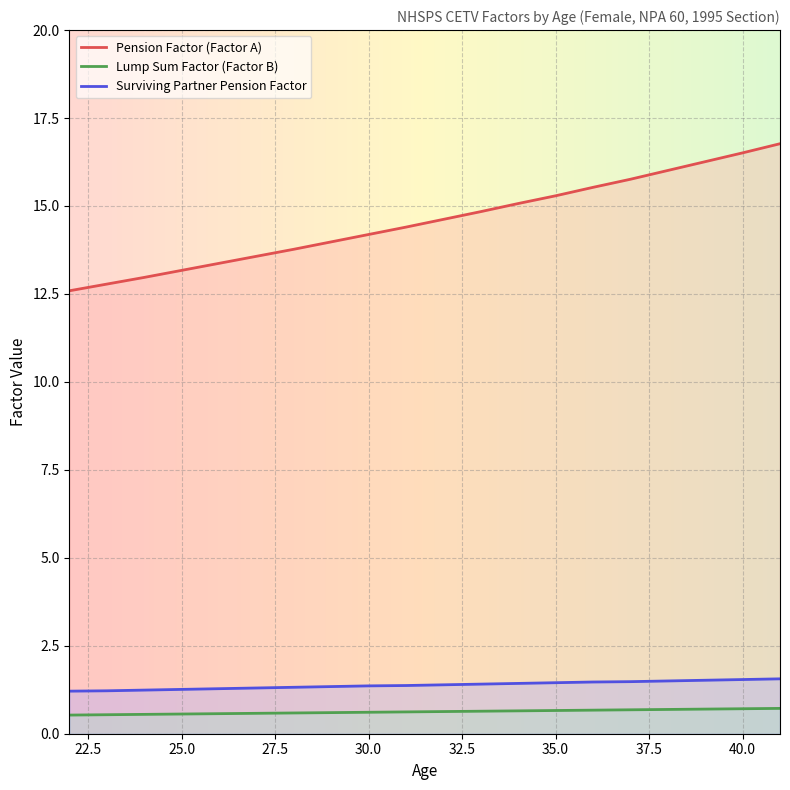

Reading left to right, transcribe all the data shown in this chart.

Pension Factor (Factor A): 22=12.6	23=12.8	24=13.0	25=13.2	26=13.4	27=13.6	28=13.8	29=14.0	30=14.2	31=14.4	32=14.6	33=14.8	34=15.1	35=15.3	36=15.5	37=15.8	38=16.0	39=16.3	40=16.5	41=16.8
Lump Sum Factor (Factor B): 22=0.5	23=0.5	24=0.6	25=0.6	26=0.6	27=0.6	28=0.6	29=0.6	30=0.6	31=0.6	32=0.6	33=0.6	34=0.7	35=0.7	36=0.7	37=0.7	38=0.7	39=0.7	40=0.7	41=0.7
Surviving Partner Pension Factor: 22=1.2	23=1.2	24=1.2	25=1.3	26=1.3	27=1.3	28=1.3	29=1.3	30=1.4	31=1.4	32=1.4	33=1.4	34=1.4	35=1.4	36=1.5	37=1.5	38=1.5	39=1.5	40=1.5	41=1.6